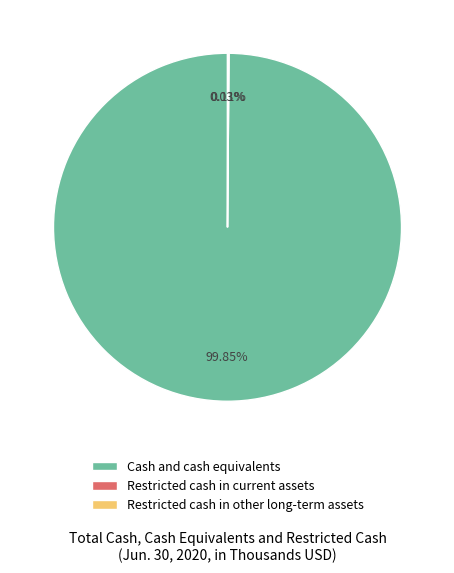

Which category has the biggest portion of the pie?

Cash and cash equivalents